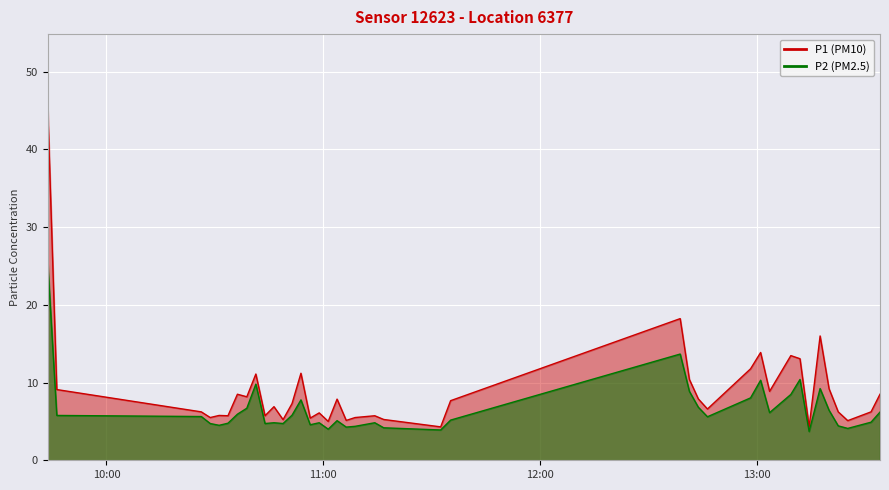

Reading left to right, transcribe all the data shown in this chart.

P1: 2024-03-17T09:43:43=45.7	2024-03-17T09:46:15=9.1	2024-03-17T10:26:15=6.2	2024-03-17T10:28:43=5.5	2024-03-17T10:31:11=5.8	2024-03-17T10:33:38=5.7	2024-03-17T10:36:15=8.5	2024-03-17T10:38:51=8.2	2024-03-17T10:41:21=11.1	2024-03-17T10:43:53=5.7	2024-03-17T10:46:22=6.9	2024-03-17T10:48:53=5.2	2024-03-17T10:51:22=7.3	2024-03-17T10:53:50=11.2	2024-03-17T10:56:24=5.4	2024-03-17T10:58:53=6.1	2024-03-17T11:01:23=5.0	2024-03-17T11:03:50=7.9	2024-03-17T11:06:22=5.1	2024-03-17T11:08:50=5.5	2024-03-17T11:14:16=5.7	2024-03-17T11:16:45=5.2	2024-03-17T11:32:31=4.3	2024-03-17T11:35:16=7.7	2024-03-17T12:38:49=18.2	2024-03-17T12:41:22=10.4	2024-03-17T12:43:50=7.9	2024-03-17T12:46:22=6.6	2024-03-17T12:58:18=11.8	2024-03-17T13:01:05=13.9	2024-03-17T13:03:34=8.9	2024-03-17T13:09:27=13.5	2024-03-17T13:11:59=13.1	2024-03-17T13:14:31=4.3	2024-03-17T13:17:33=16.0	2024-03-17T13:20:02=9.2	2024-03-17T13:22:34=6.2	2024-03-17T13:25:12=5.1	2024-03-17T13:31:39=6.2	2024-03-17T13:34:08=8.5
P2: 2024-03-17T09:43:43=25.6	2024-03-17T09:46:15=5.8	2024-03-17T10:26:15=5.6	2024-03-17T10:28:43=4.7	2024-03-17T10:31:11=4.5	2024-03-17T10:33:38=4.8	2024-03-17T10:36:15=5.9	2024-03-17T10:38:51=6.7	2024-03-17T10:41:21=9.8	2024-03-17T10:43:53=4.7	2024-03-17T10:46:22=4.8	2024-03-17T10:48:53=4.7	2024-03-17T10:51:22=5.8	2024-03-17T10:53:50=7.8	2024-03-17T10:56:24=4.6	2024-03-17T10:58:53=4.8	2024-03-17T11:01:23=4.0	2024-03-17T11:03:50=5.1	2024-03-17T11:06:22=4.3	2024-03-17T11:08:50=4.4	2024-03-17T11:14:16=4.8	2024-03-17T11:16:45=4.2	2024-03-17T11:32:31=3.9	2024-03-17T11:35:16=5.2	2024-03-17T12:38:49=13.7	2024-03-17T12:41:22=8.9	2024-03-17T12:43:50=6.8	2024-03-17T12:46:22=5.6	2024-03-17T12:58:18=8.0	2024-03-17T13:01:05=10.3	2024-03-17T13:03:34=6.1	2024-03-17T13:09:27=8.5	2024-03-17T13:11:59=10.4	2024-03-17T13:14:31=3.7	2024-03-17T13:17:33=9.2	2024-03-17T13:20:02=6.4	2024-03-17T13:22:34=4.4	2024-03-17T13:25:12=4.1	2024-03-17T13:31:39=4.9	2024-03-17T13:34:08=6.2